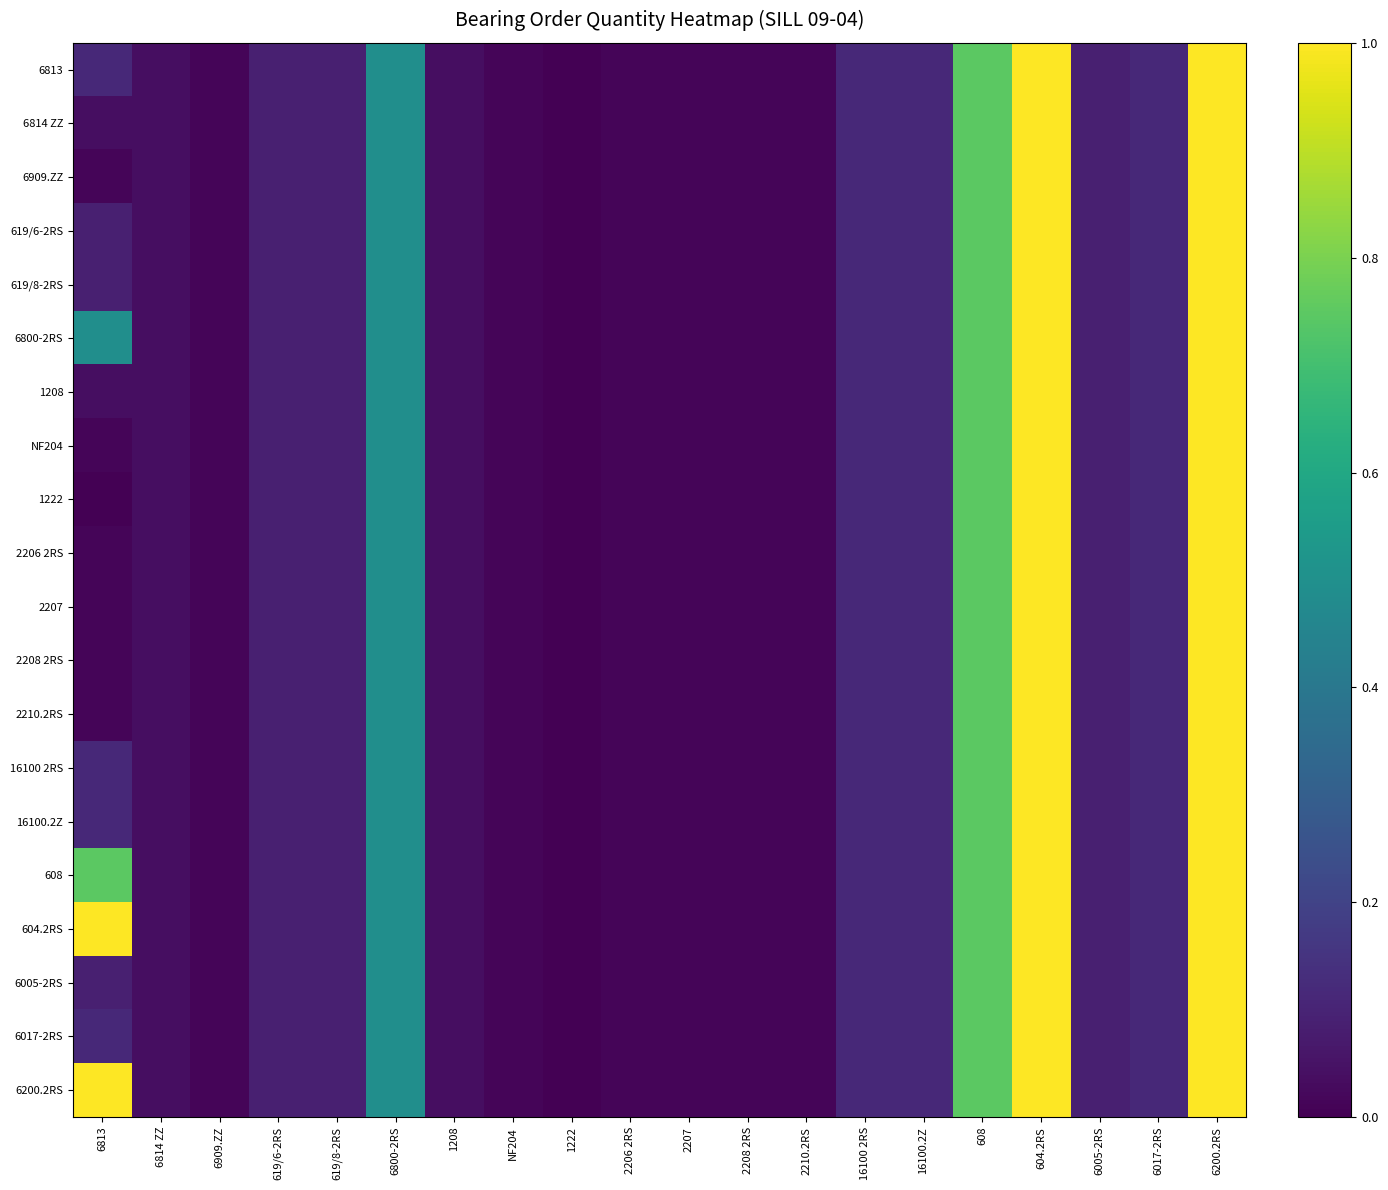

What is the greatest value displayed?

1.0